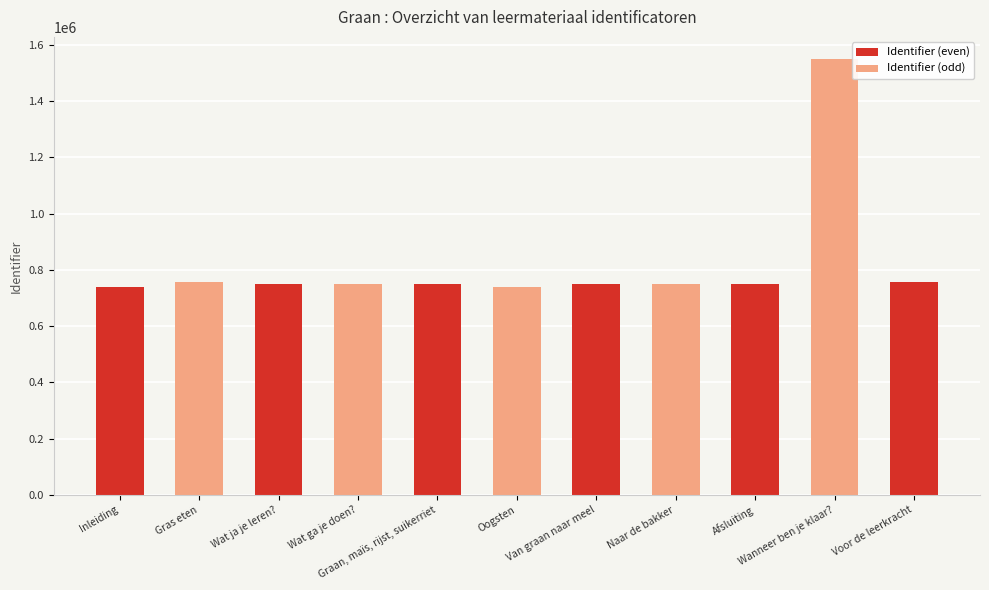

True or false: the data shows 751094 at Graan, maïs, rijst, suikerriet.

True